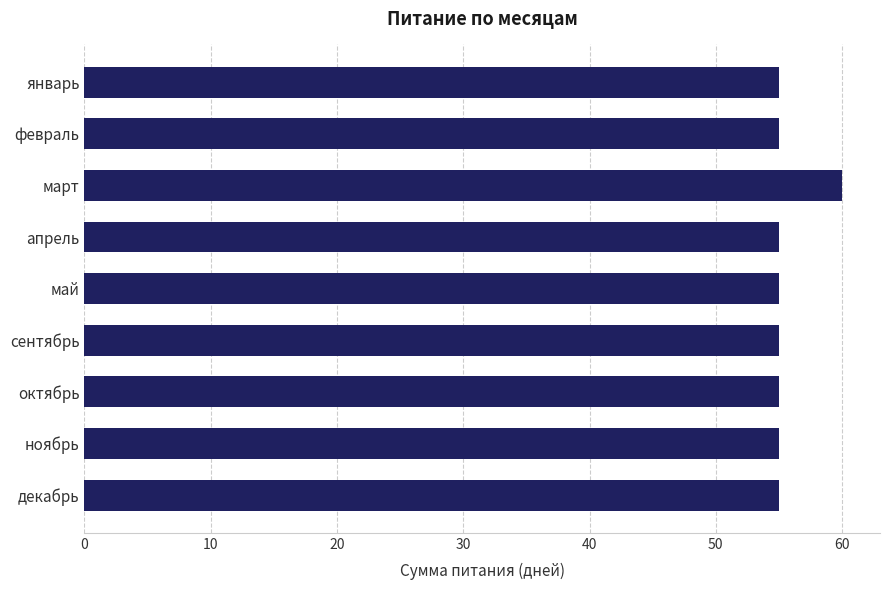

Reading bottom to top, extract all data points from this chart.

55	55	55	55	55	55	60	55	55